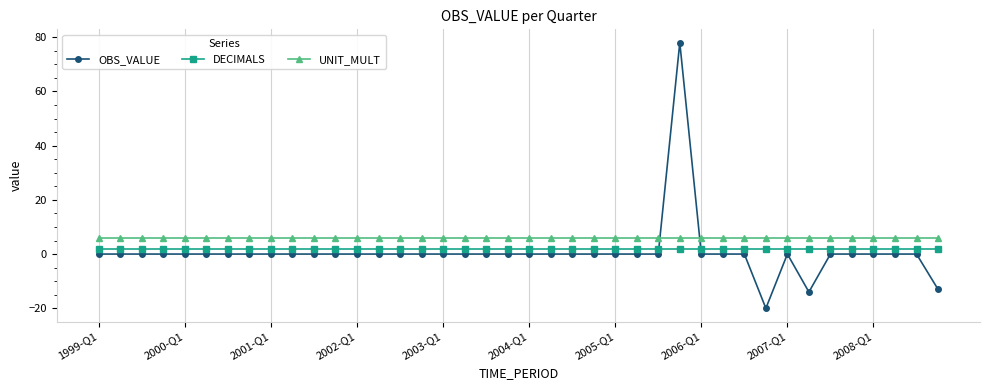

Which series has the widest spread of values?

OBS_VALUE